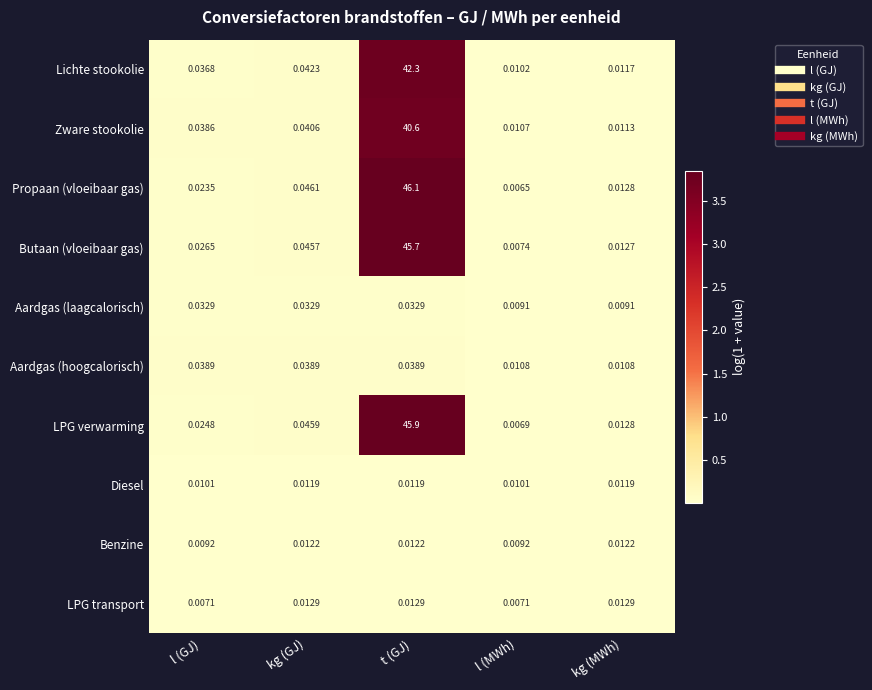

At which category does the chart reach its minimum across all series?

l (MWh)